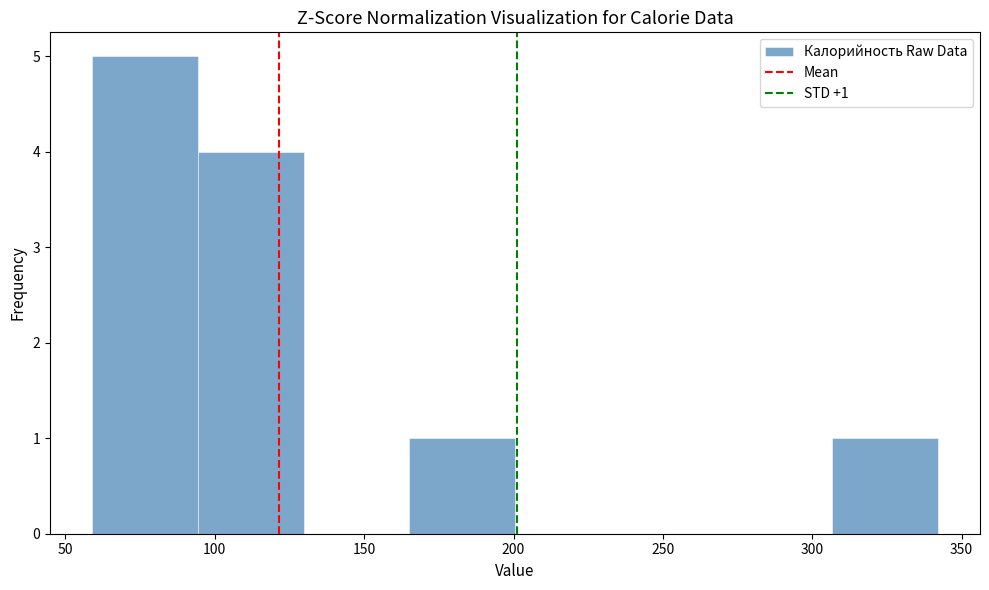

Which range on the x-axis has the tallest bar?

60 to 95